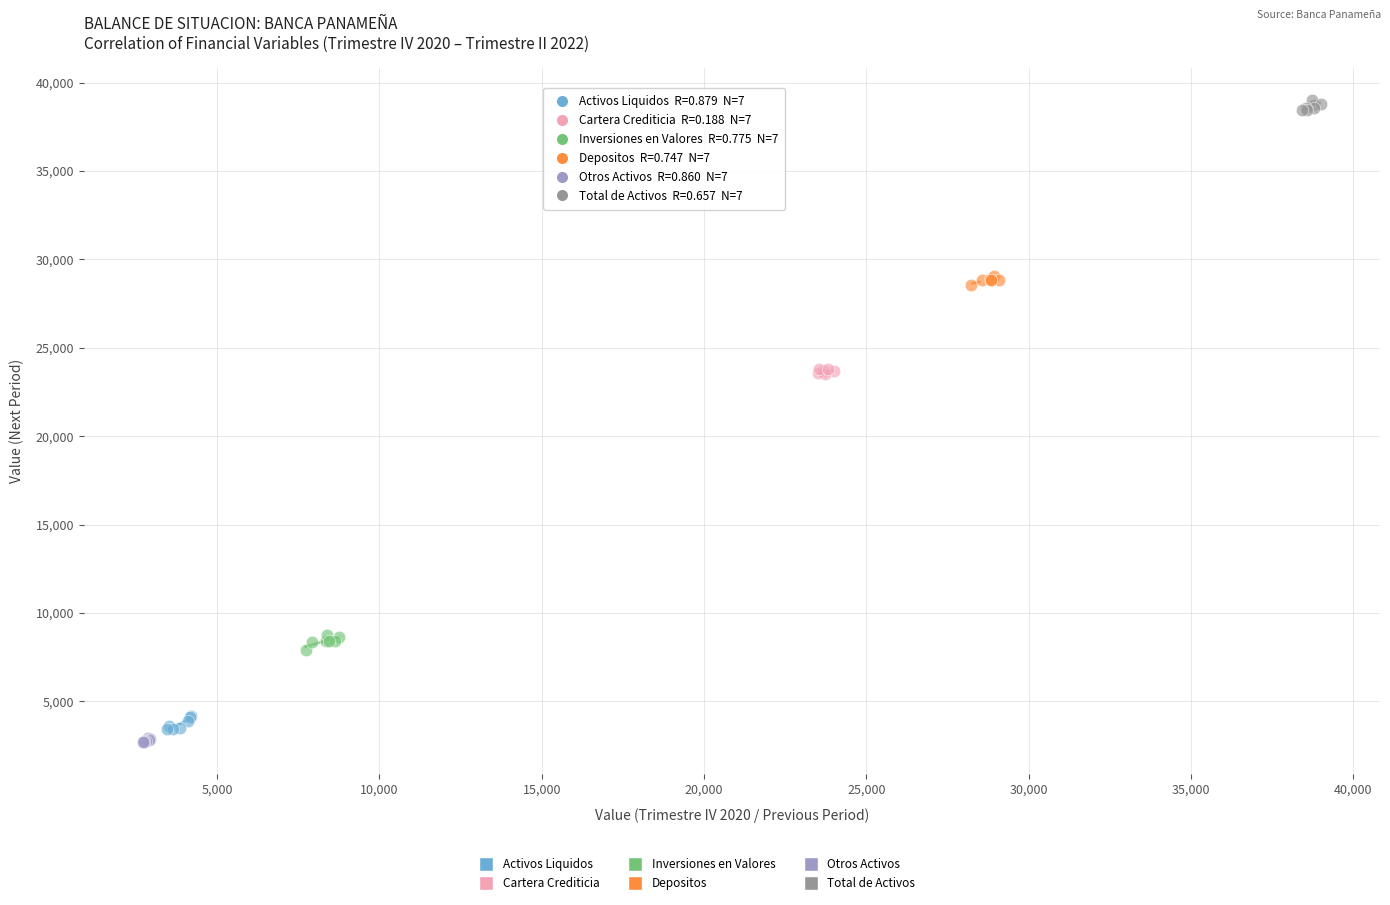

Which series reaches the maximum Y coordinate?

Total de Activos